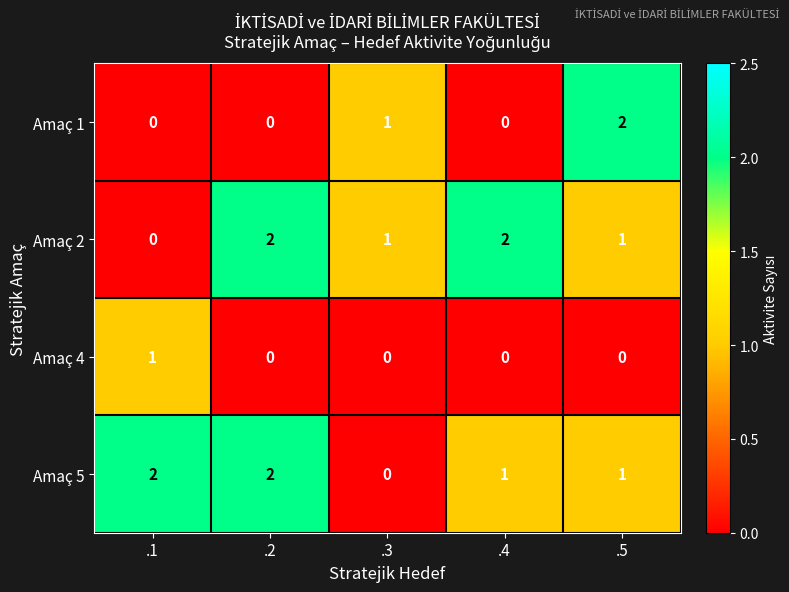

Which series changed the most between .1 and .5?

Amaç 1